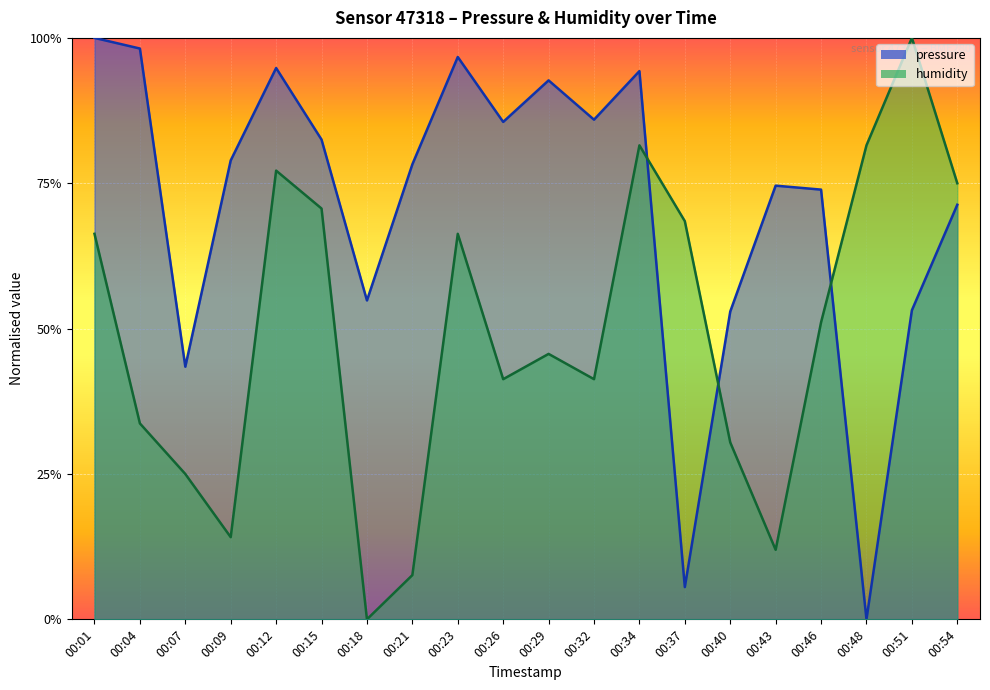

Read the pressure value at 00:51.

0.5